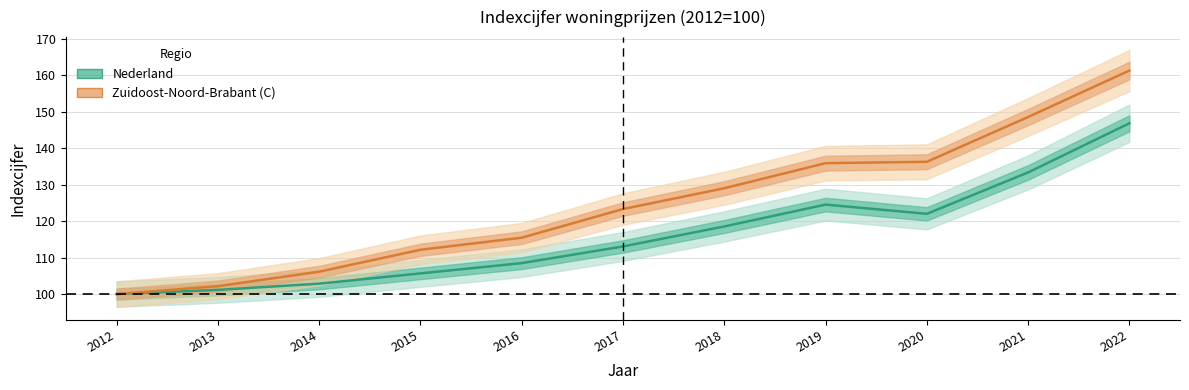

What value does the Nederland series have at 2013?

101.2